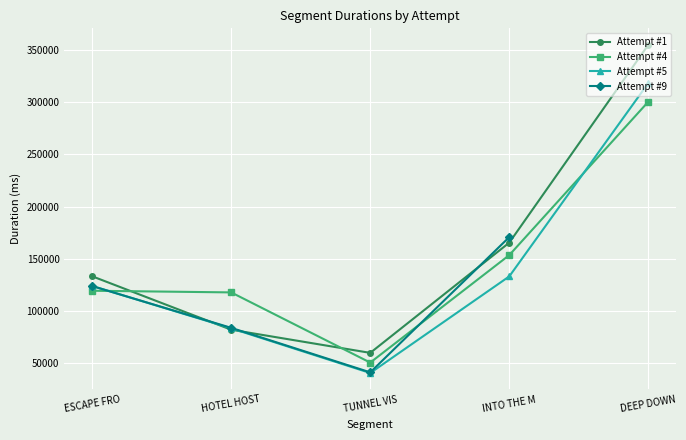

What position from the left is DEEP DOWN?

5